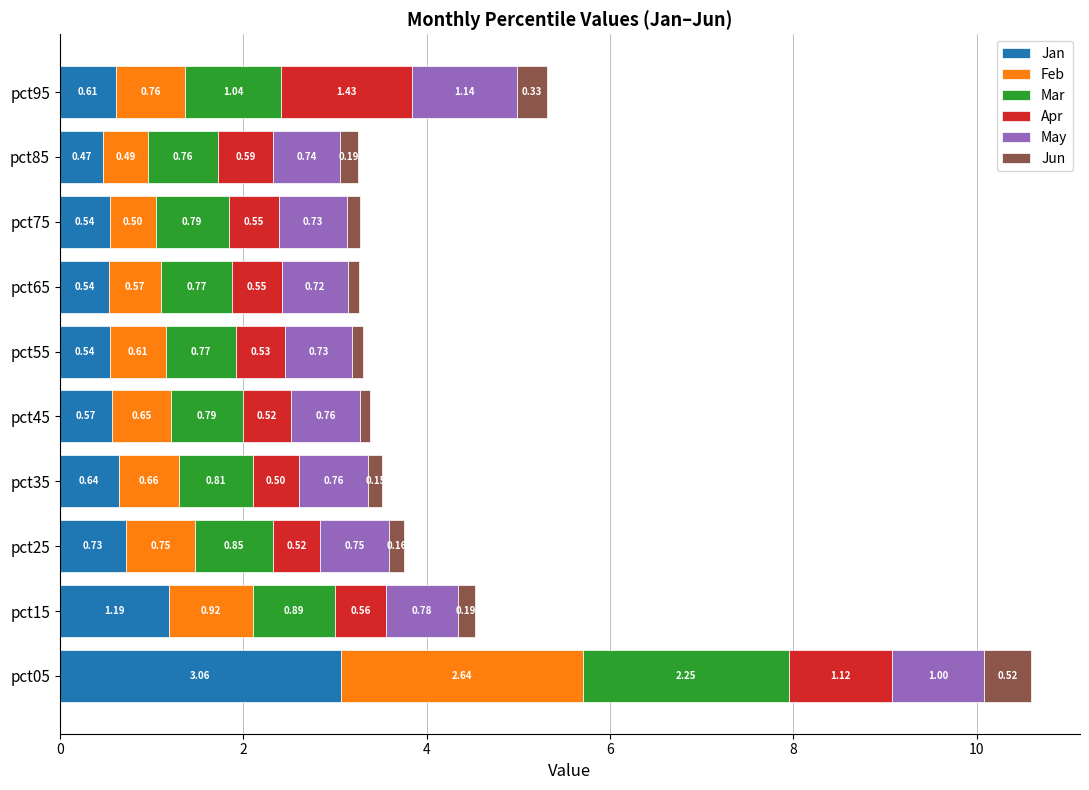

At which category is the sum across all series the highest?

pct05